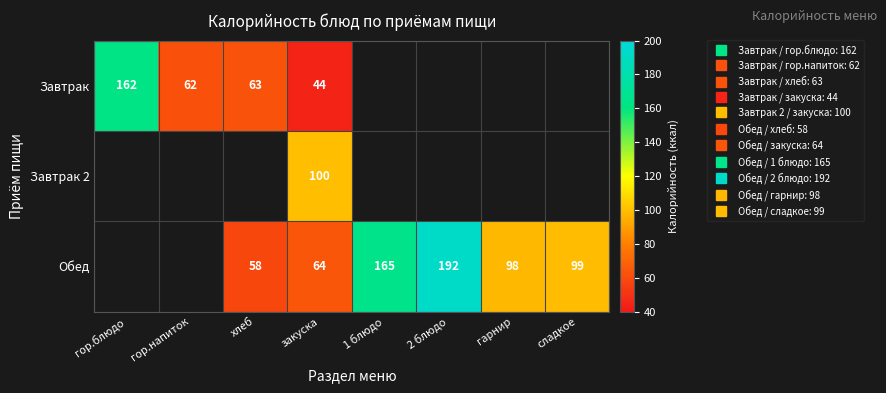

Which label corresponds to the smallest value in the chart?

закуска